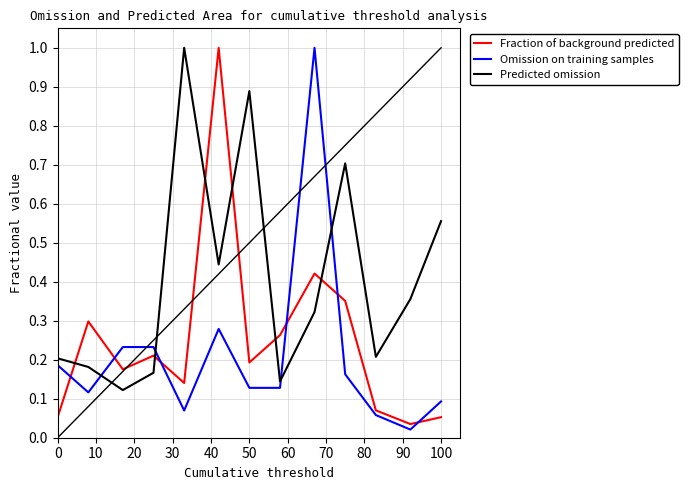

True or false: Omission on training samples has more than 0 points higher than both neighbors.

True